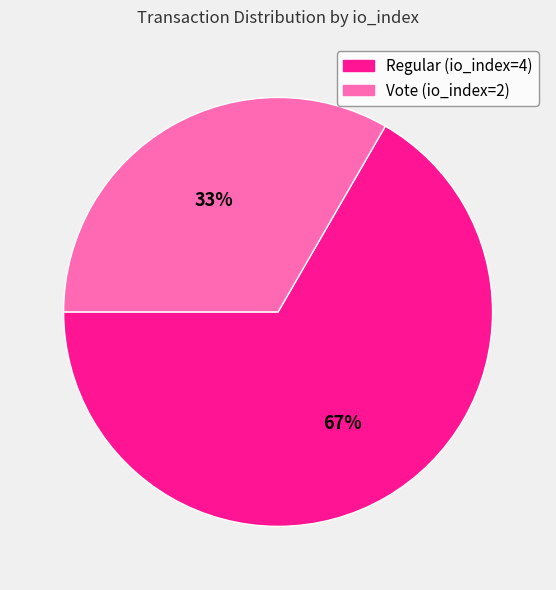

To the nearest percent, what is the average slice percentage?

50%